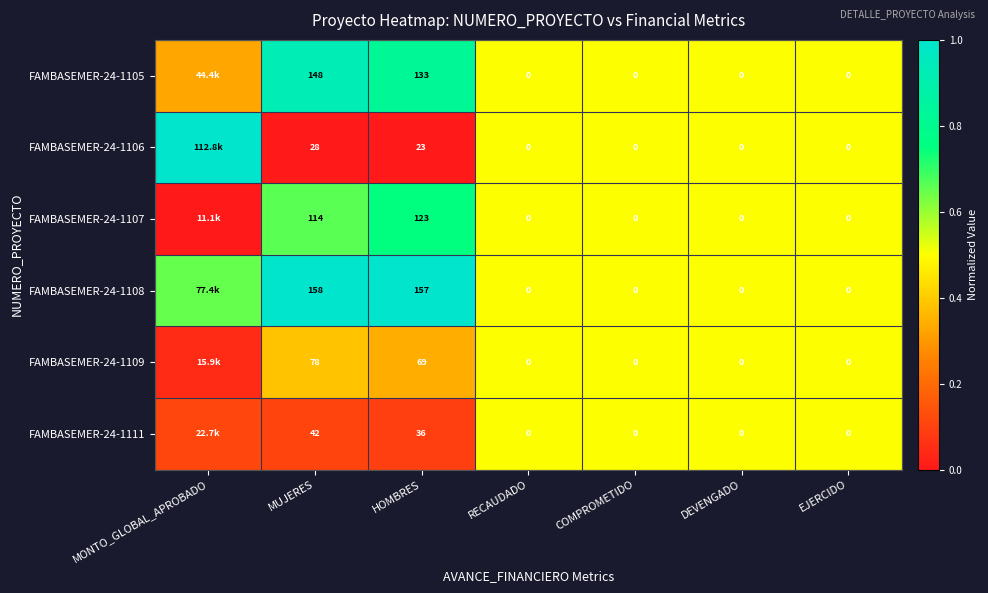

Which series has the widest spread of values?

FAMBASEMER-24-1106